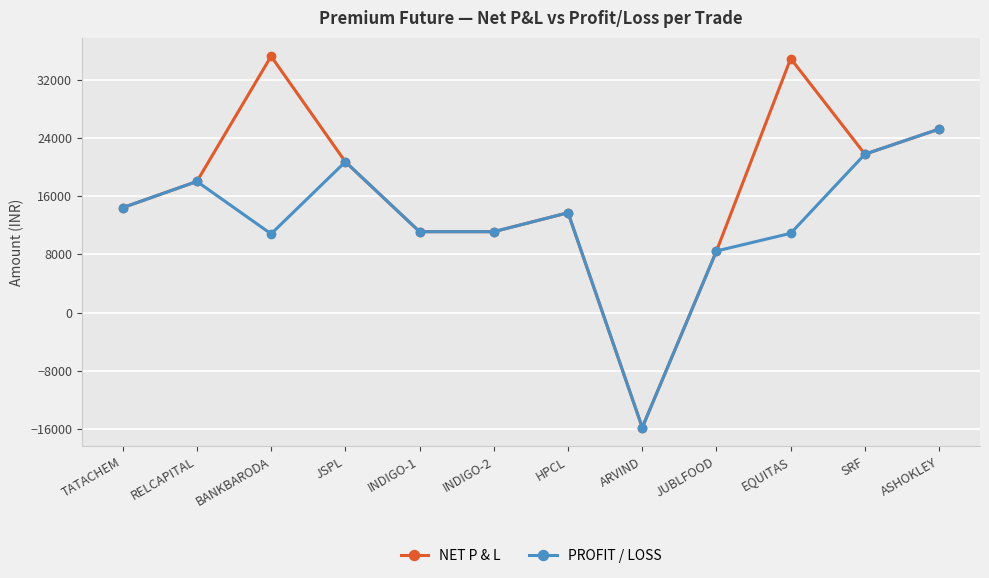

Does the chart display data point markers on the line(s)?

Yes